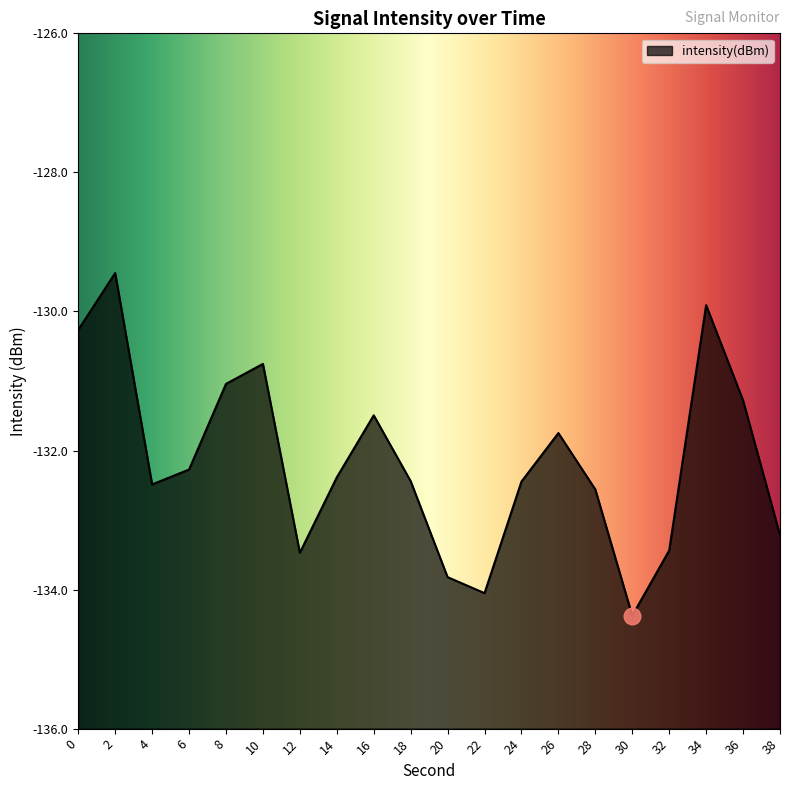

How many lines are shown in the chart?

1